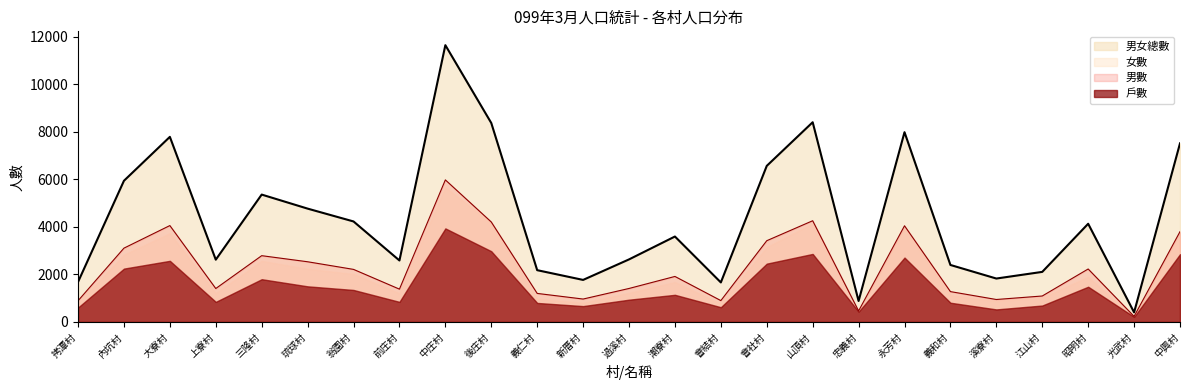

True or false: 男數 and 女數 intersect in this chart.

False